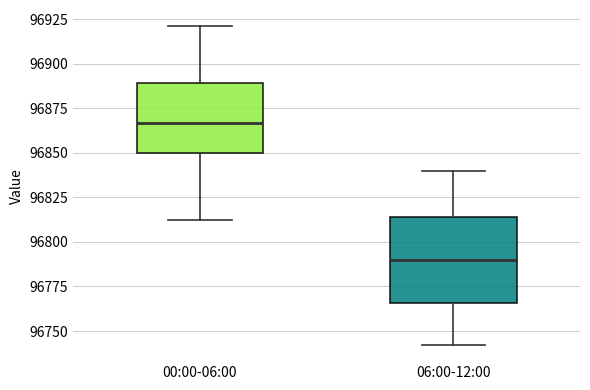

Reading left to right, read every box against the y-axis: the position of its median line, the range the box covers, and the ends of its whiskers. The values are not printed on the chart, so give them approximately, as read against the axis.

00:00-06:00: median 96865, box 96850 to 96890, whiskers 96815 to 96920
06:00-12:00: median 96790, box 96765 to 96815, whiskers 96740 to 96840